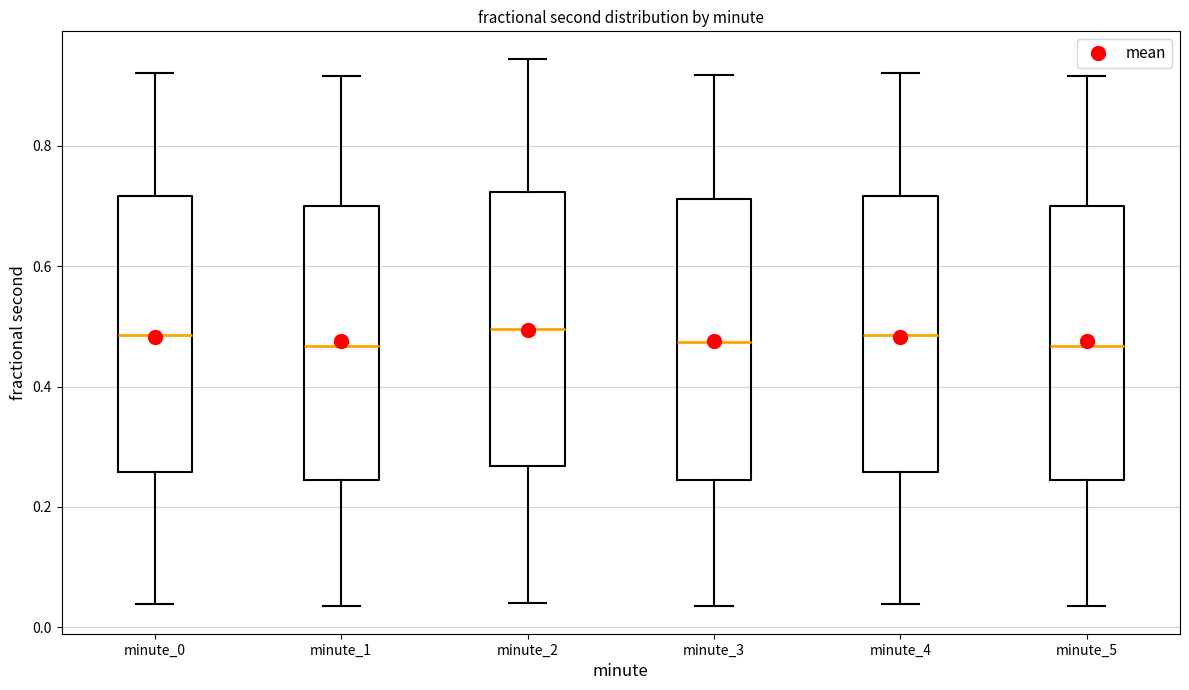

Where is the lower edge of the box for minute_2 on the y-axis? The values are not printed on the chart, so give them approximately, as read against the axis.

0.26